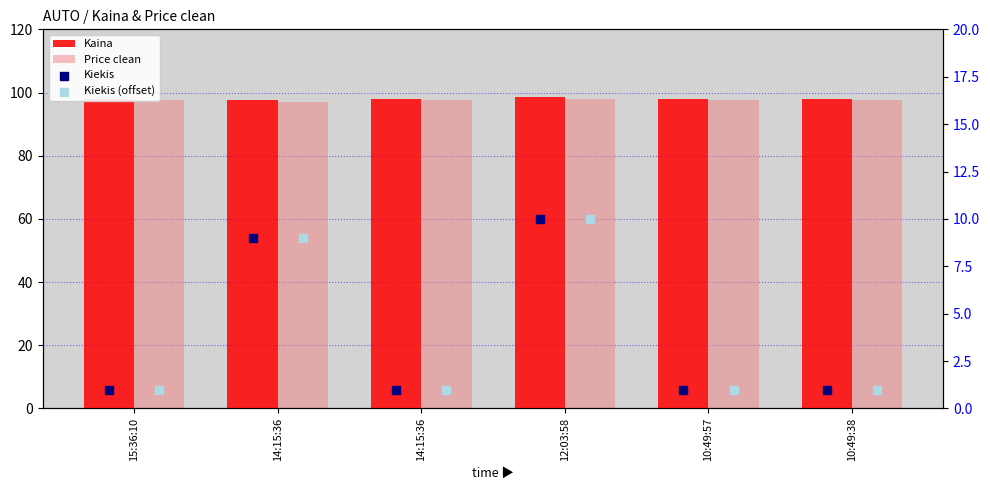

Which series has the largest total across all categories?

Kaina